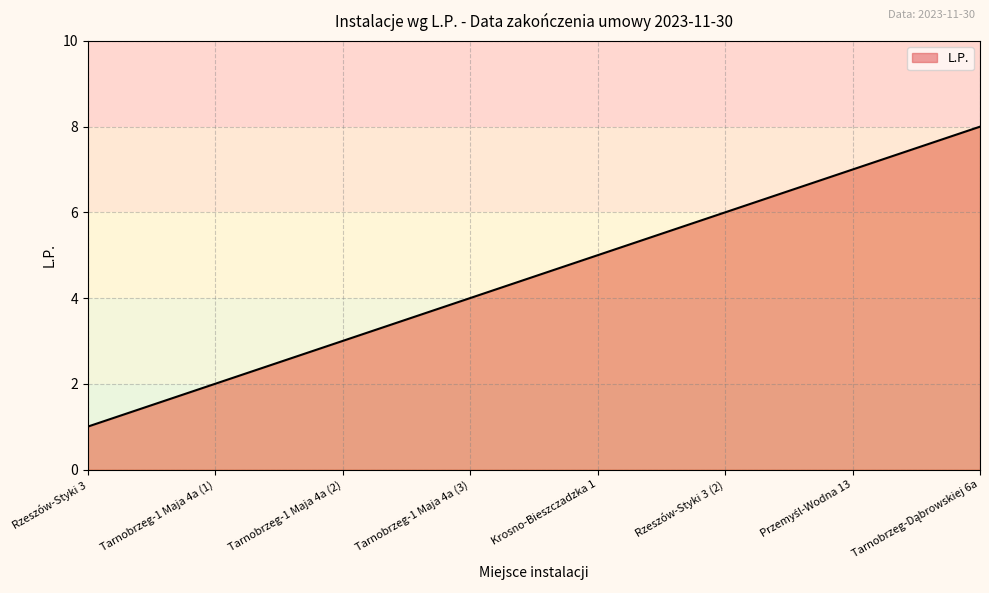

At which category does the chart reach its minimum across all series?

Rzeszów-Styki 3